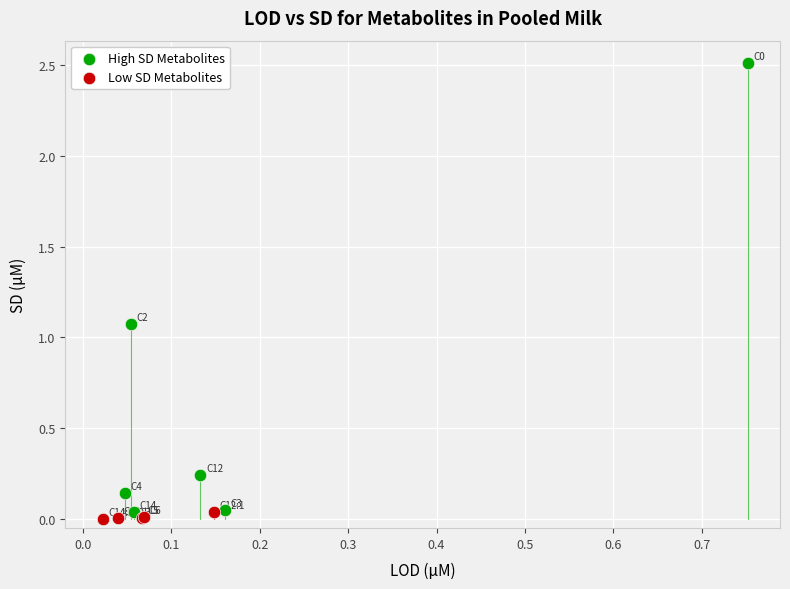

Which series reaches the maximum Y coordinate?

High SD Metabolites